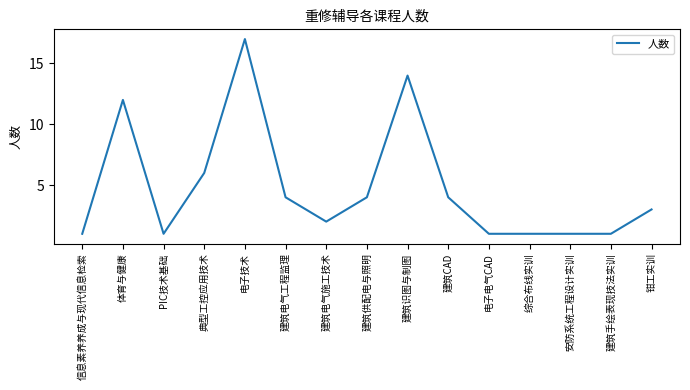

Does the chart display data point markers on the line(s)?

No